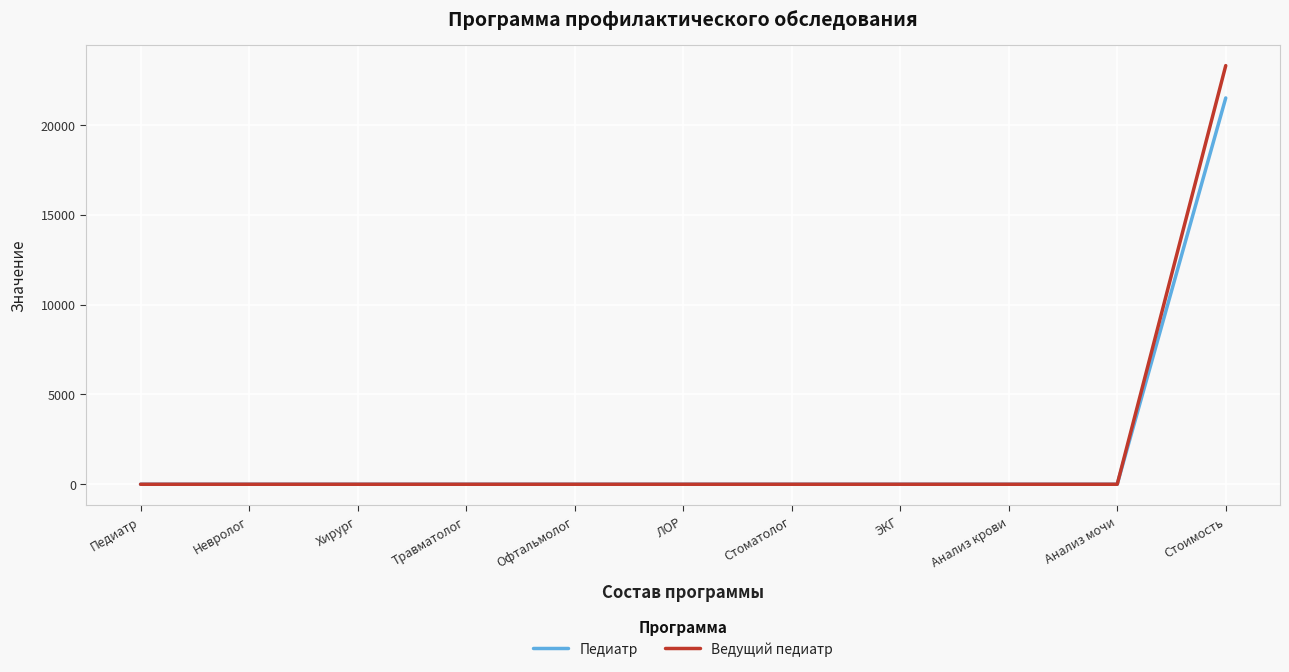

List the series in order of their peak value, highest first.

Ведущий педиатр, Педиатр